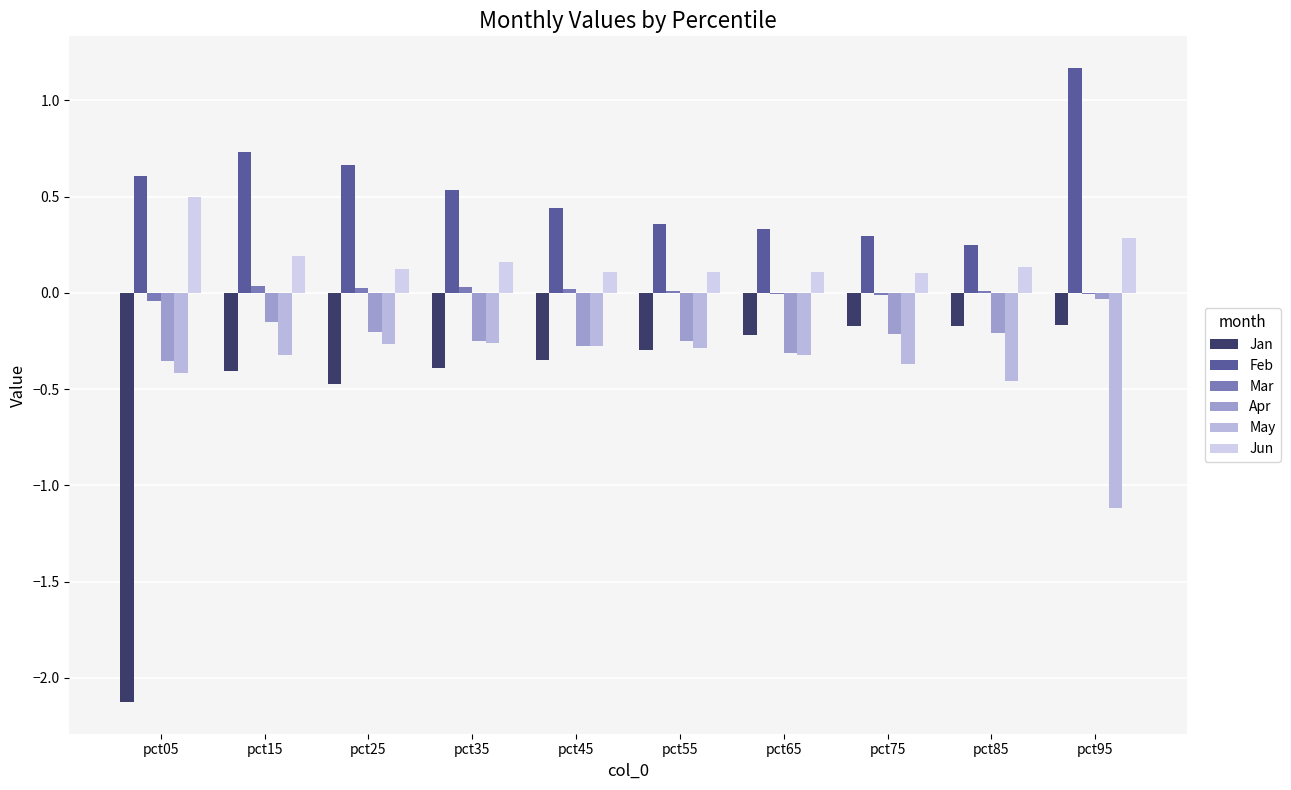

Are the bars grouped side by side (vs. stacked)?

Yes